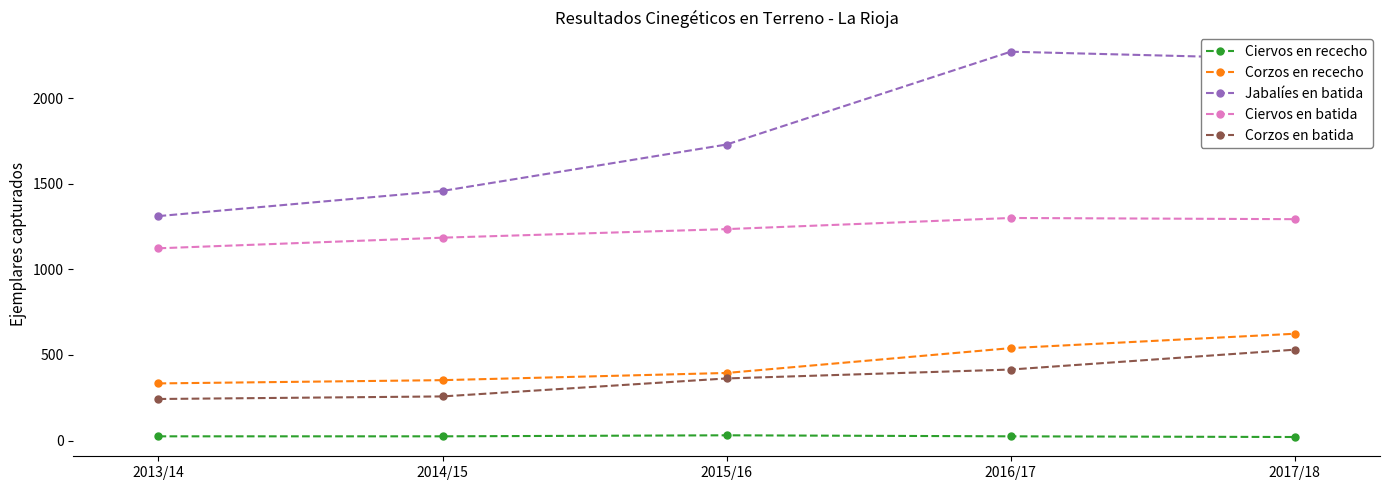

At which category does Jabalíes en batida reach its first local peak?

2016/17